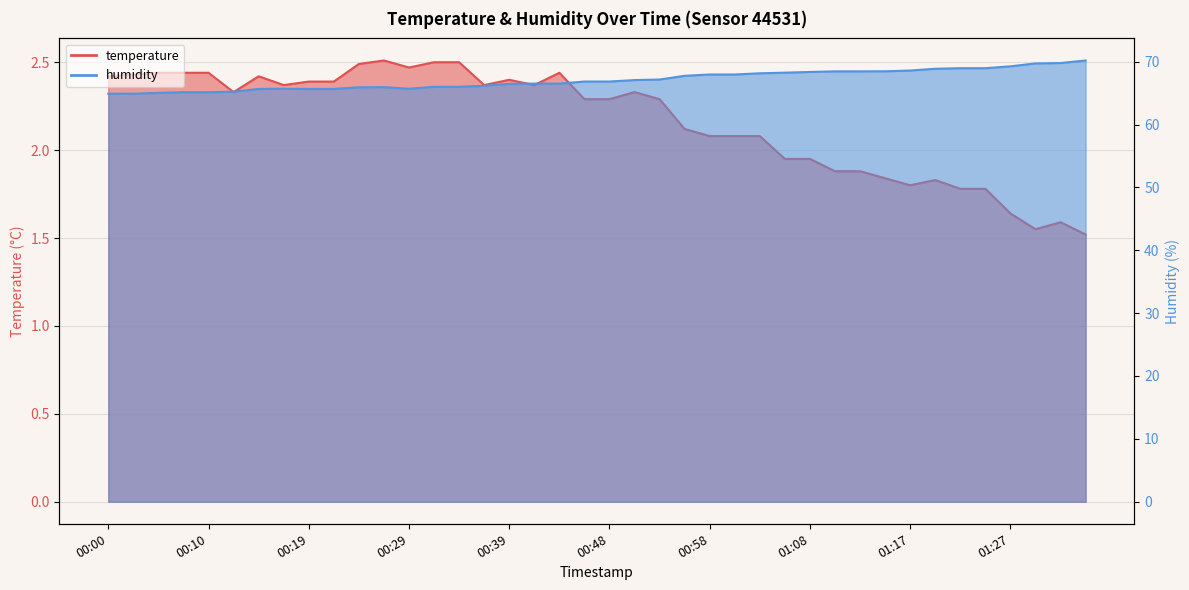

At how many categories does at least one series exceed 40?

40